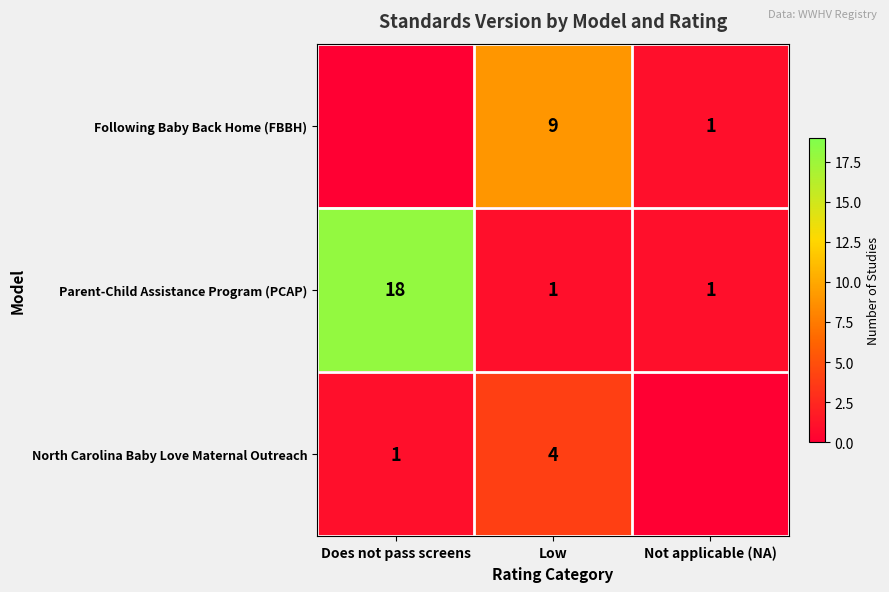

How many series are shown in this chart?

3